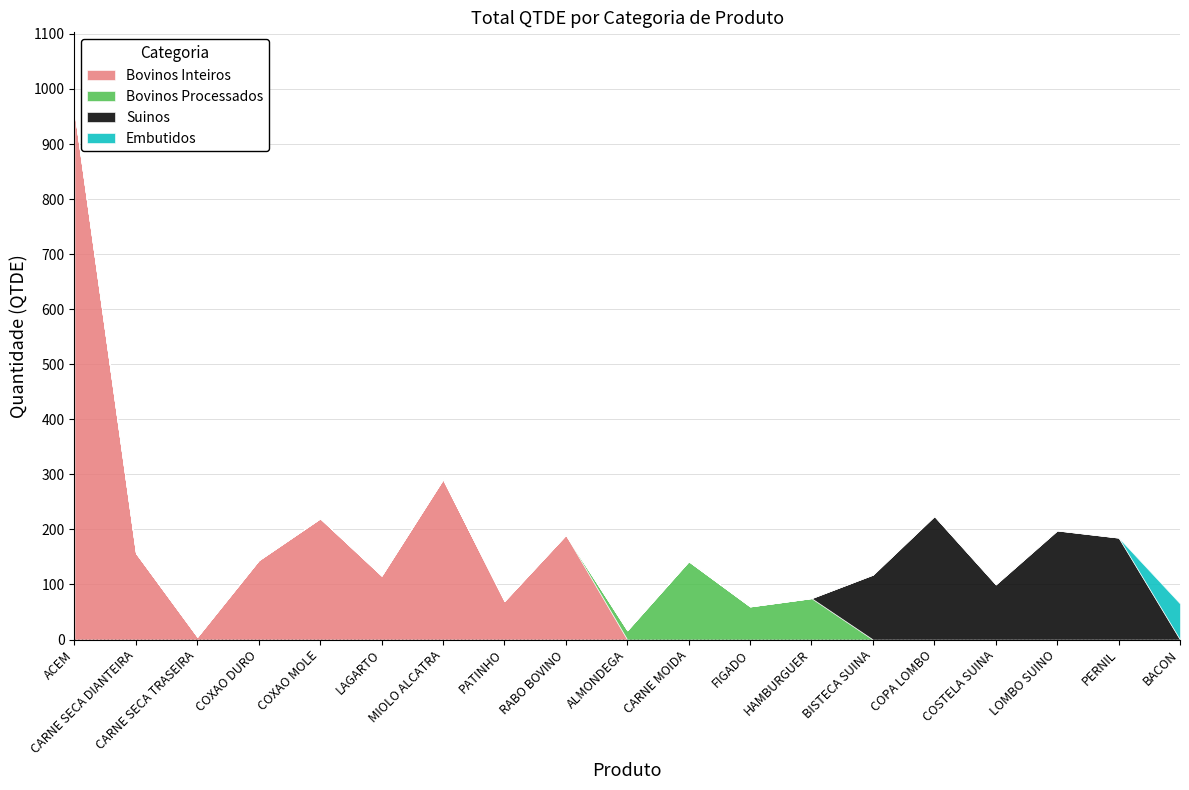

Reading left to right, list all the values displayed in this chart.

Bovinos Inteiros: 959.0	157.0	5.0	144.0	220.0	116.0	291.0	70.0	190.0	0.0	0.0	0.0	0.0	0.0	0.0	0.0	0.0	0.0	0.0
Bovinos Processados: 0.0	0.0	0.0	0.0	0.0	0.0	0.0	0.0	0.0	16.7	142.0	60.0	75.0	0.0	0.0	0.0	0.0	0.0	0.0
Suinos: 0.0	0.0	0.0	0.0	0.0	0.0	0.0	0.0	0.0	0.0	0.0	0.0	0.0	117.7	224.0	100.0	198.0	185.0	0.0
Embutidos: 0.0	0.0	0.0	0.0	0.0	0.0	0.0	0.0	0.0	0.0	0.0	0.0	0.0	0.0	0.0	0.0	0.0	0.0	65.3